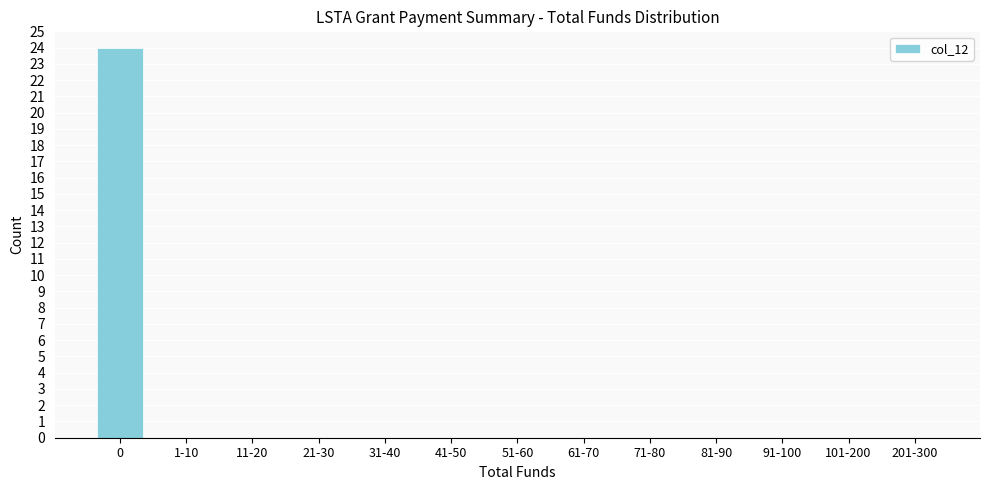

Reading left to right, transcribe all the data shown in this chart.

0=24	1-10=0	11-20=0	21-30=0	31-40=0	41-50=0	51-60=0	61-70=0	71-80=0	81-90=0	91-100=0	101-200=0	201-300=0